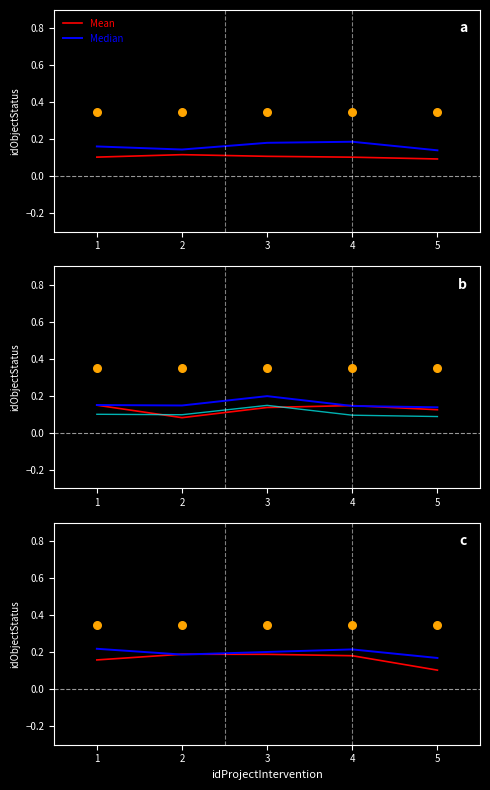

Which series has the largest Y range (max minus min)?

Mean